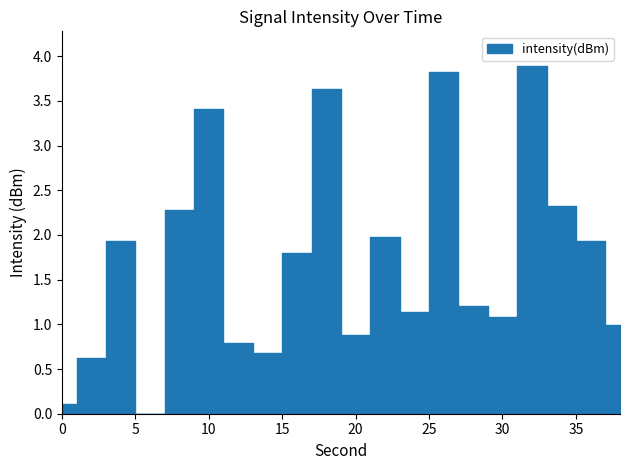

Between 18 and 28, which is larger?

18